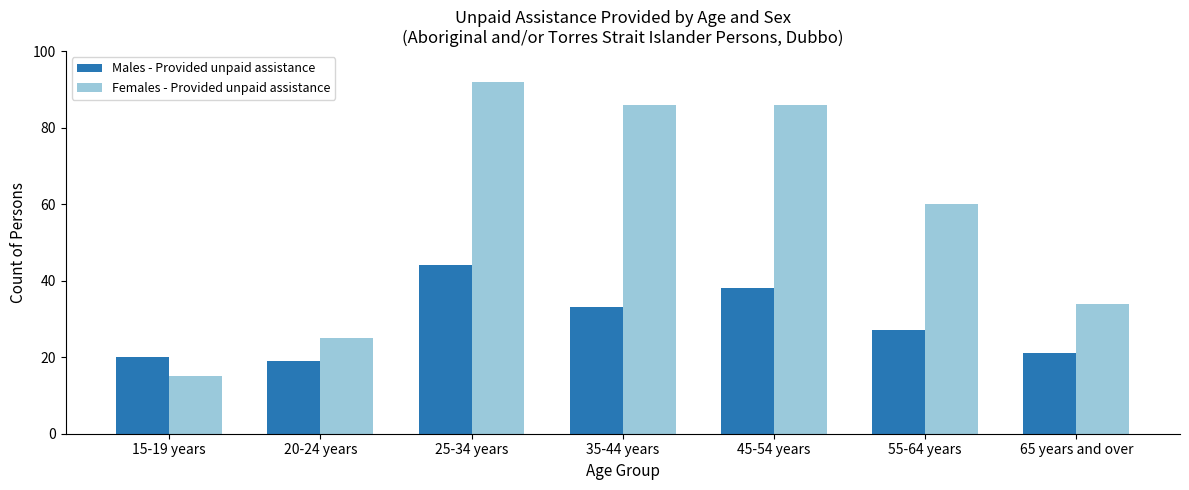

What is the label of the 7th bar from the right?

15-19 years